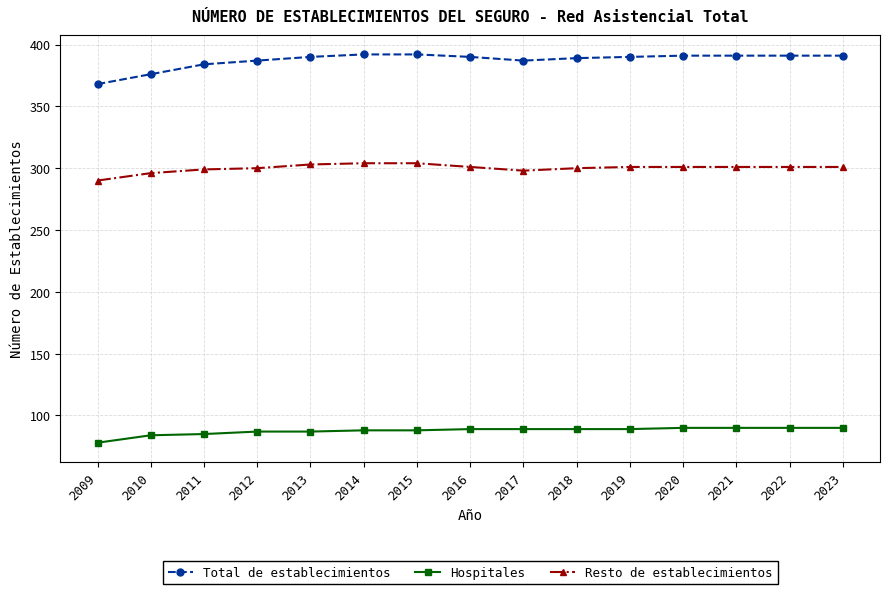

Count the number of categories in the chart.

15